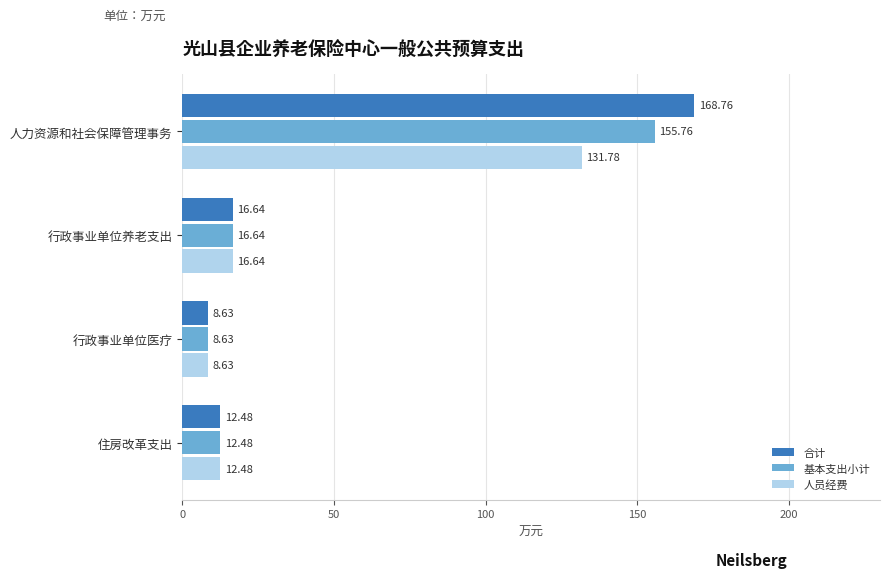

What is the sum of all 基本支出小计 values?

193.5